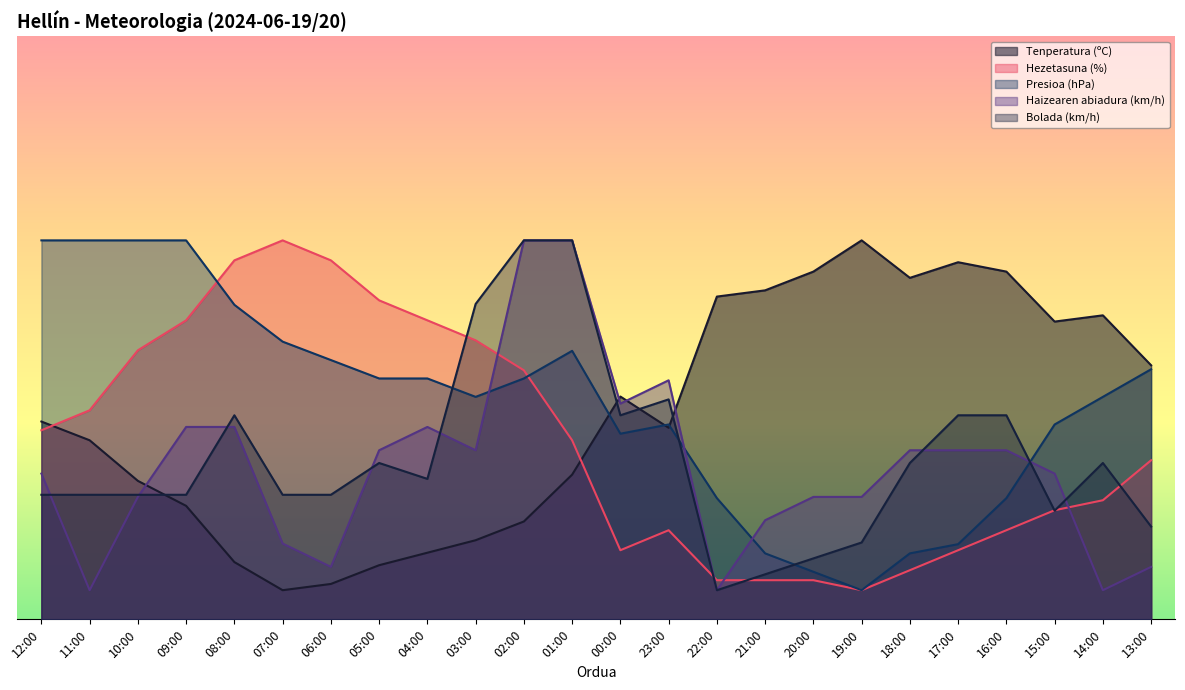

What is the label of the 9th point from the right?

21:00